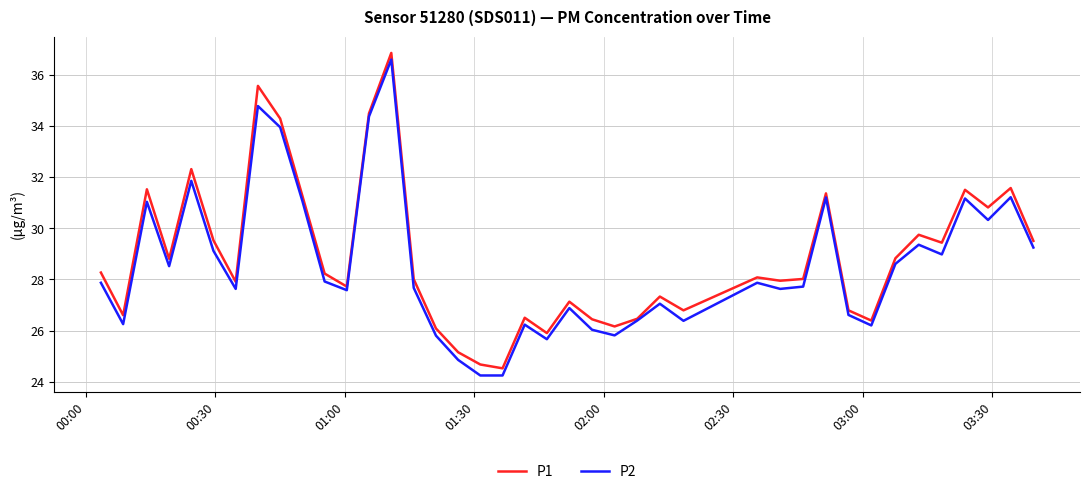

Which series has the largest range (max minus min)?

P2